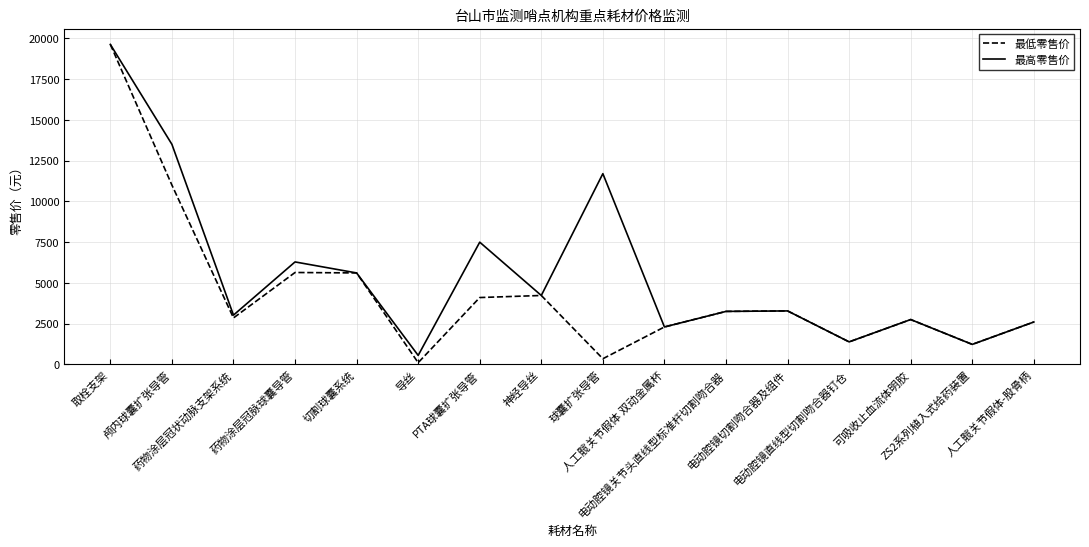

Rank the series by their average value, from lowest to highest.

最低零售价, 最高零售价